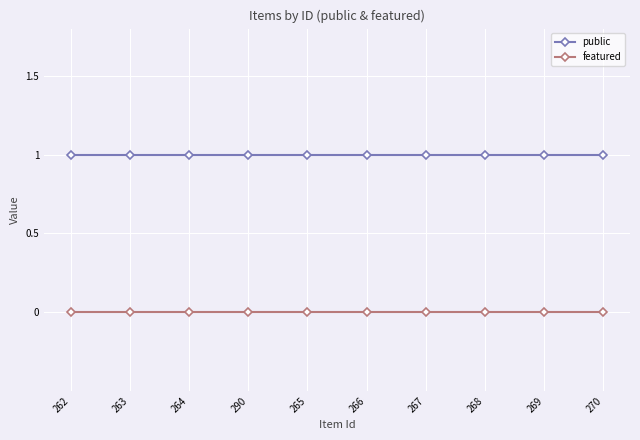

True or false: public and featured cross at least once.

False